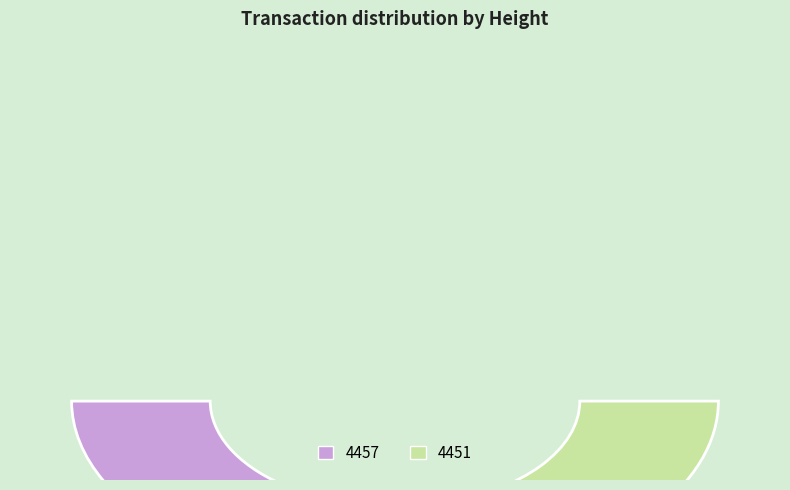

What percentage is the 4457 slice, to the nearest percent?

58%